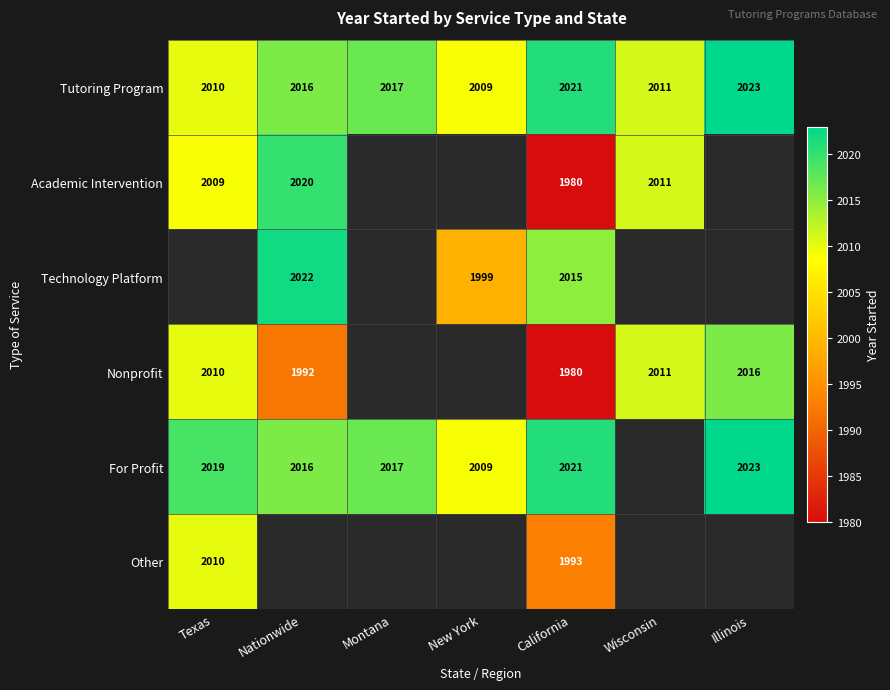

Is the value of Nonprofit at California greater than the value of Tutoring Program at Nationwide?

No